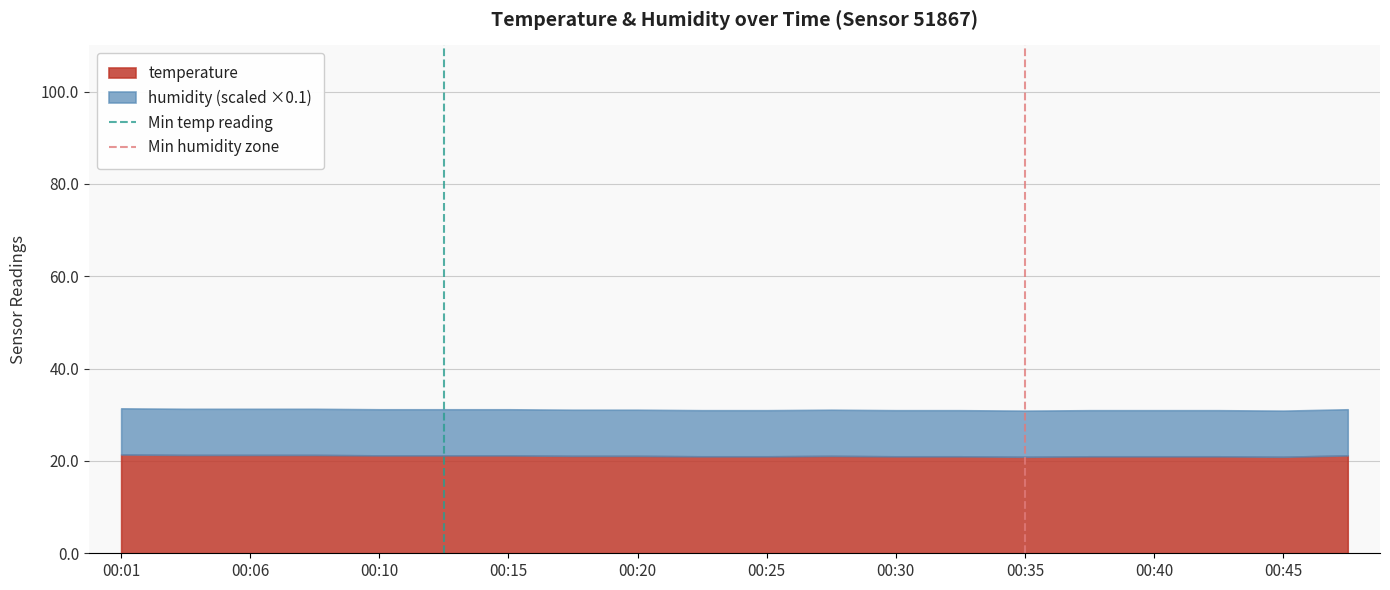

Is it true that temperature equals 6.1 at 00:25?

False